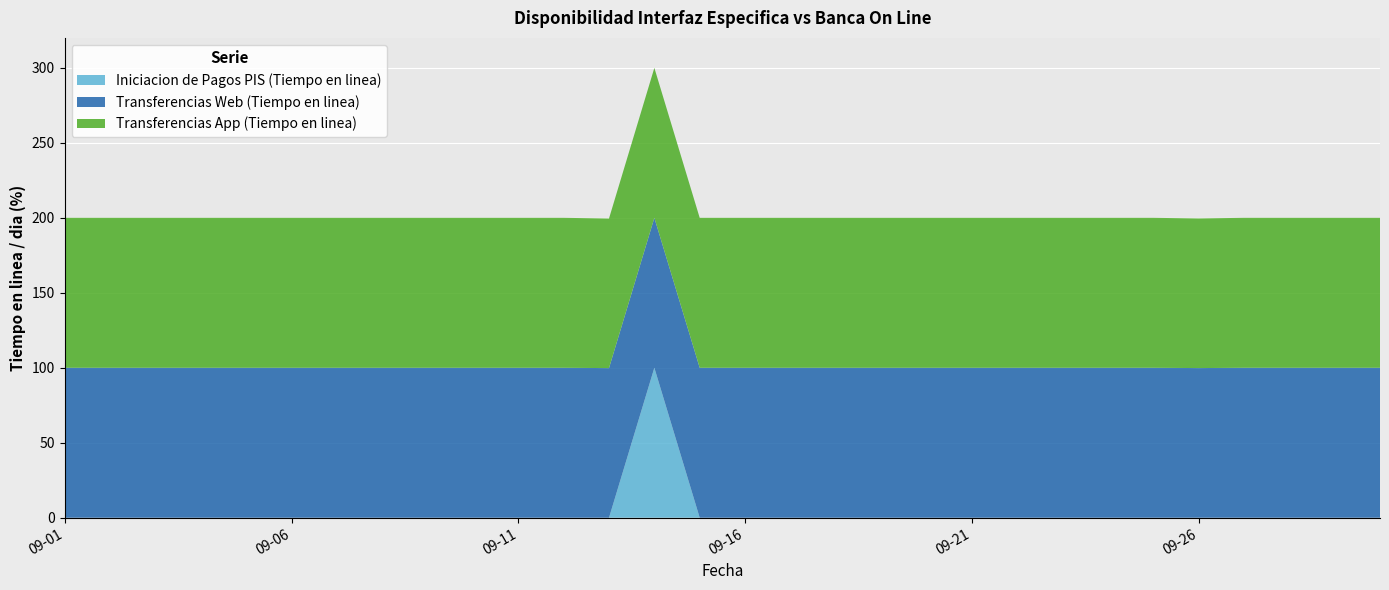

Reading left to right, list all the values displayed in this chart.

Iniciacion de Pagos PIS (Tiempo en linea): 0.0	0.0	0.0	0.0	0.0	0.0	0.0	0.0	0.0	0.0	0.0	0.0	0.0	100.0	0.0	0.0	0.0	0.0	0.0	0.0	0.0	0.0	0.0	0.0	0.0	0.0	0.0	0.0	0.0	0.0
Transferencias Web (Tiempo en linea): 100.0	100.0	100.0	100.0	100.0	100.0	100.0	100.0	100.0	100.0	100.0	100.0	99.8	100.0	100.0	100.0	100.0	100.0	100.0	100.0	100.0	100.0	100.0	100.0	100.0	99.8	100.0	100.0	100.0	100.0
Transferencias App (Tiempo en linea): 100.0	100.0	100.0	100.0	100.0	100.0	100.0	100.0	100.0	100.0	100.0	100.0	99.8	100.0	100.0	100.0	100.0	100.0	100.0	100.0	100.0	100.0	100.0	100.0	100.0	99.8	100.0	100.0	100.0	100.0